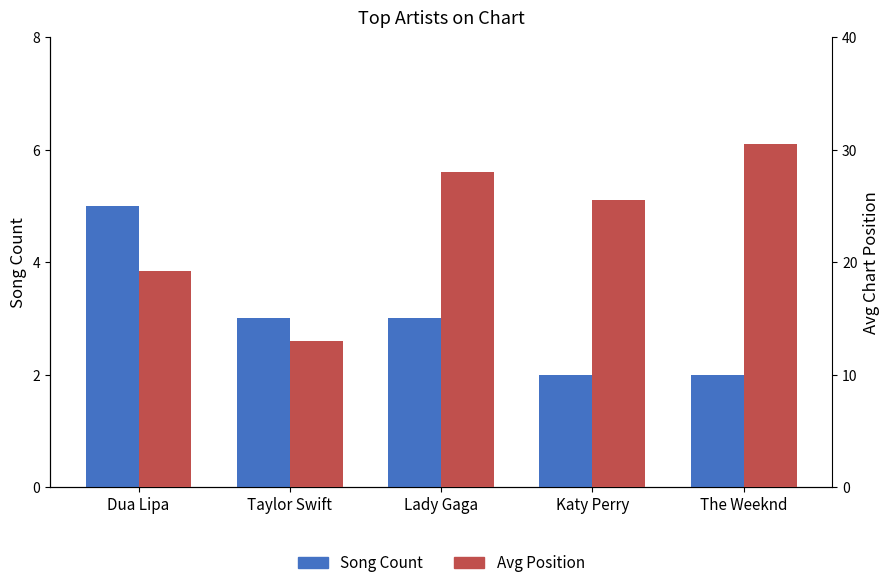

What is the greatest value displayed?

30.5